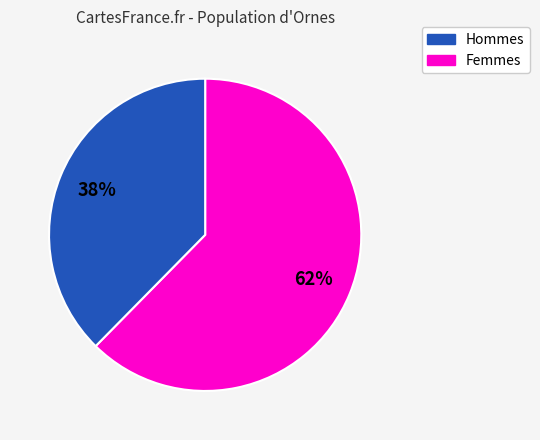

How many segments does this pie chart have?

2